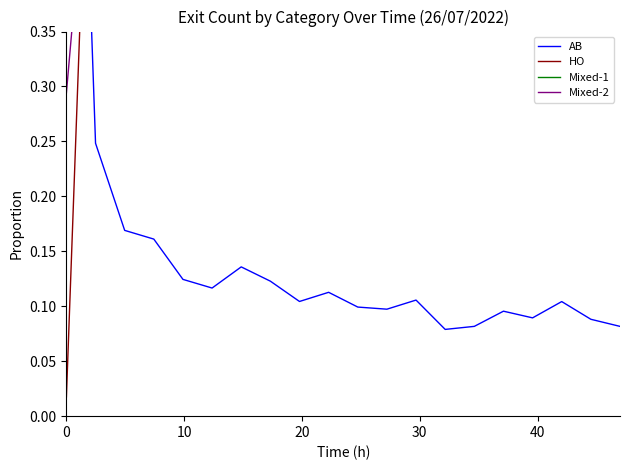

What is the sum of all HO values?

16.7